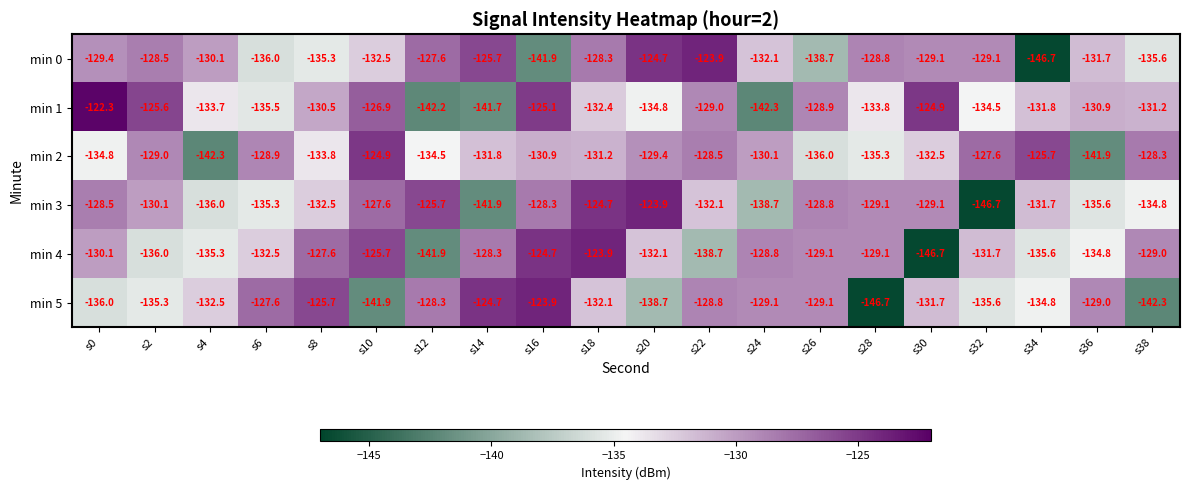

Rank the series at s0 from lowest to highest value.

min 5, min 2, min 4, min 0, min 3, min 1